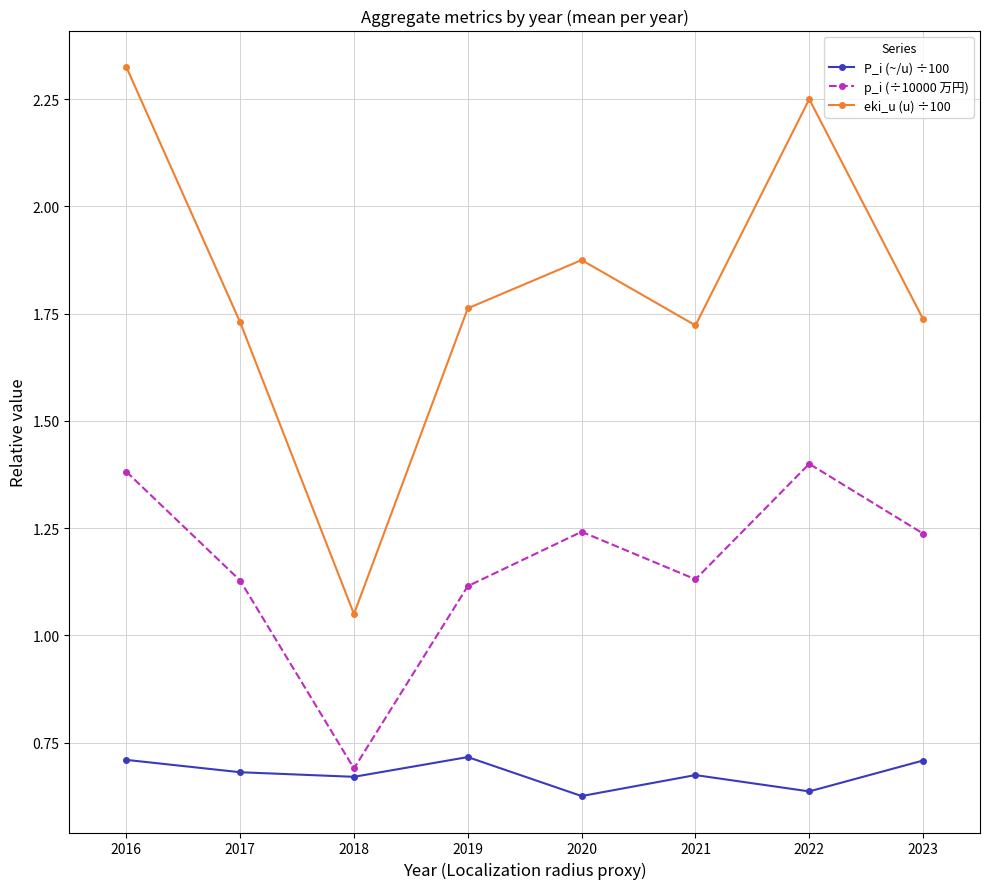

What is the difference between the second highest and second lowest values in the p_i (÷10000 万円) series?

0.3